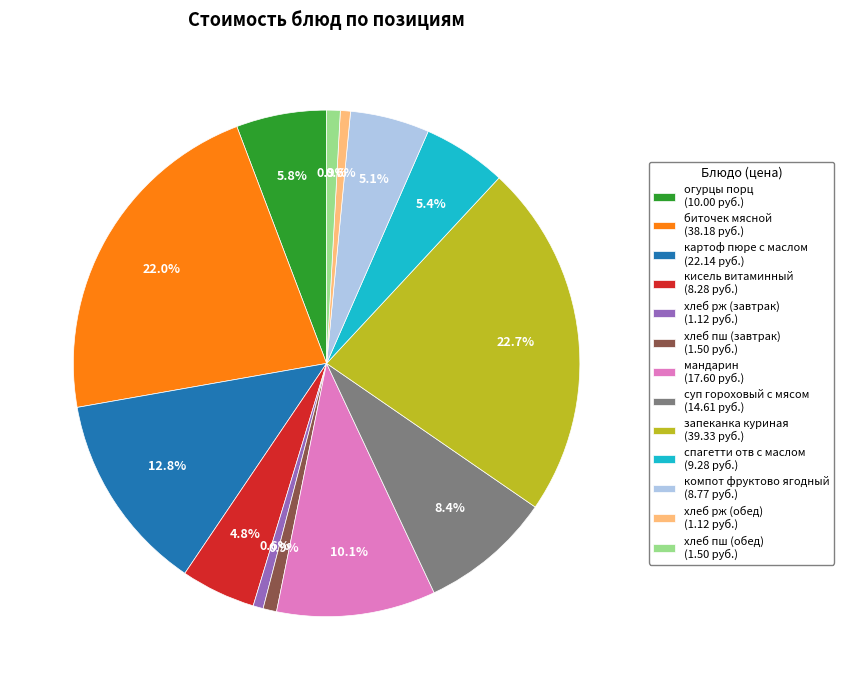

Which has a higher value, спагетти отв с маслом or запеканка куриная?

запеканка куриная